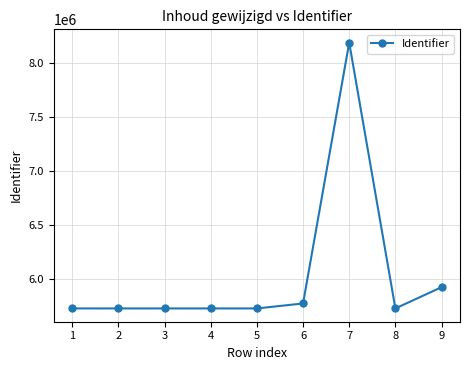

What is the minimum value shown in the chart?

5723838